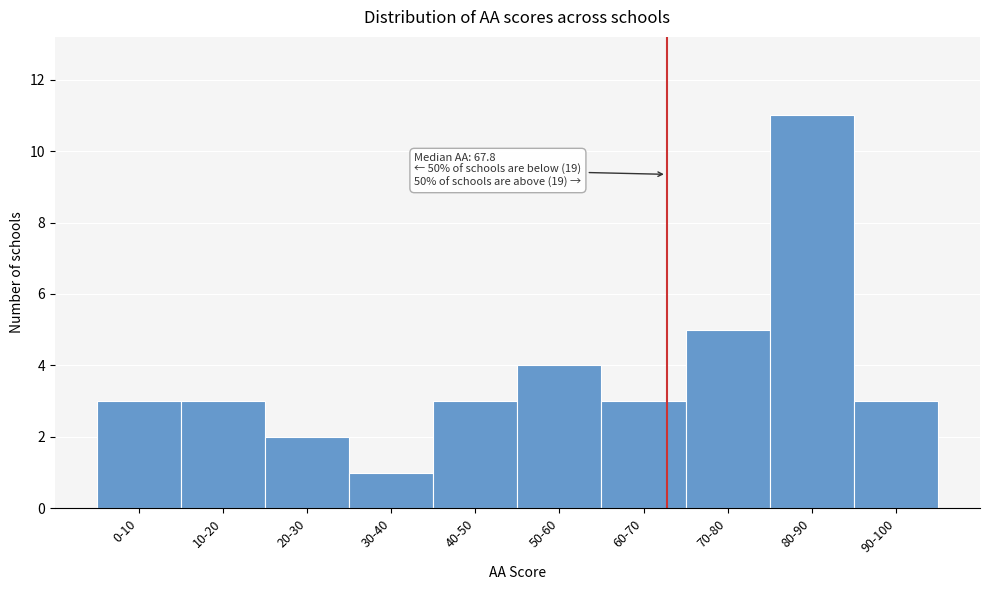

Reading right to left, list all the values displayed in this chart.

3	11	5	3	4	3	1	2	3	3